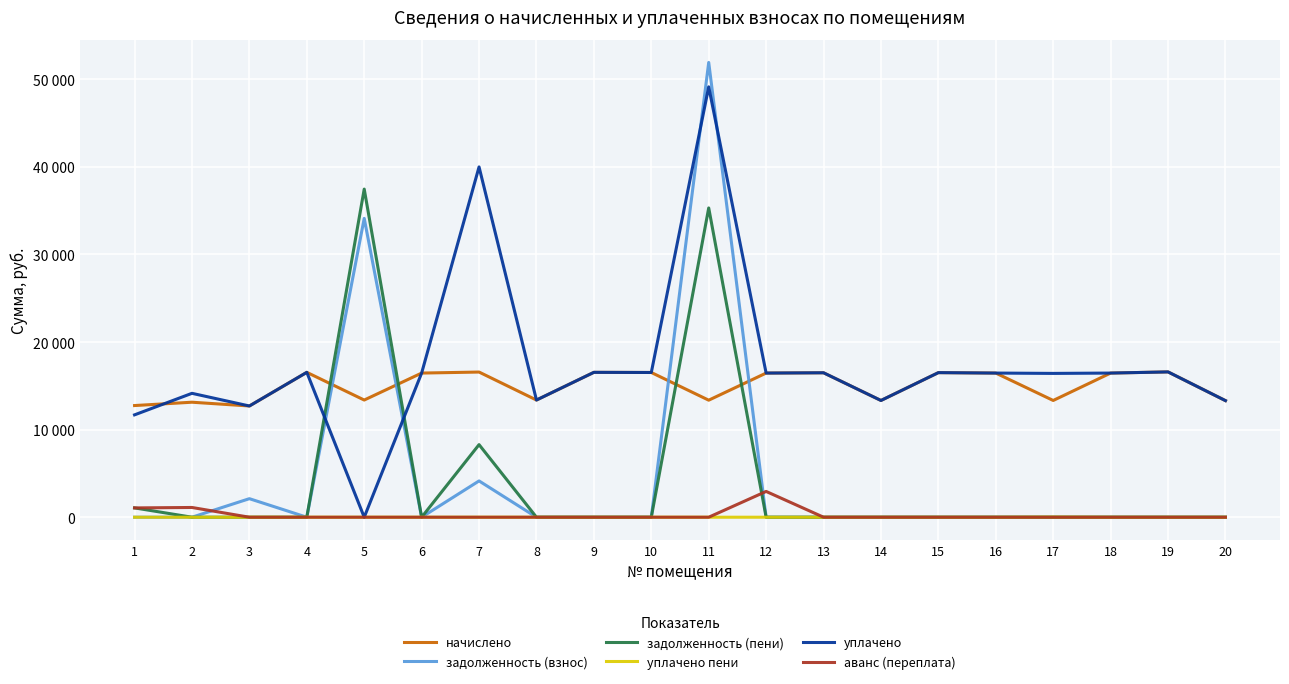

Where is the first local minimum for уплачено?

3